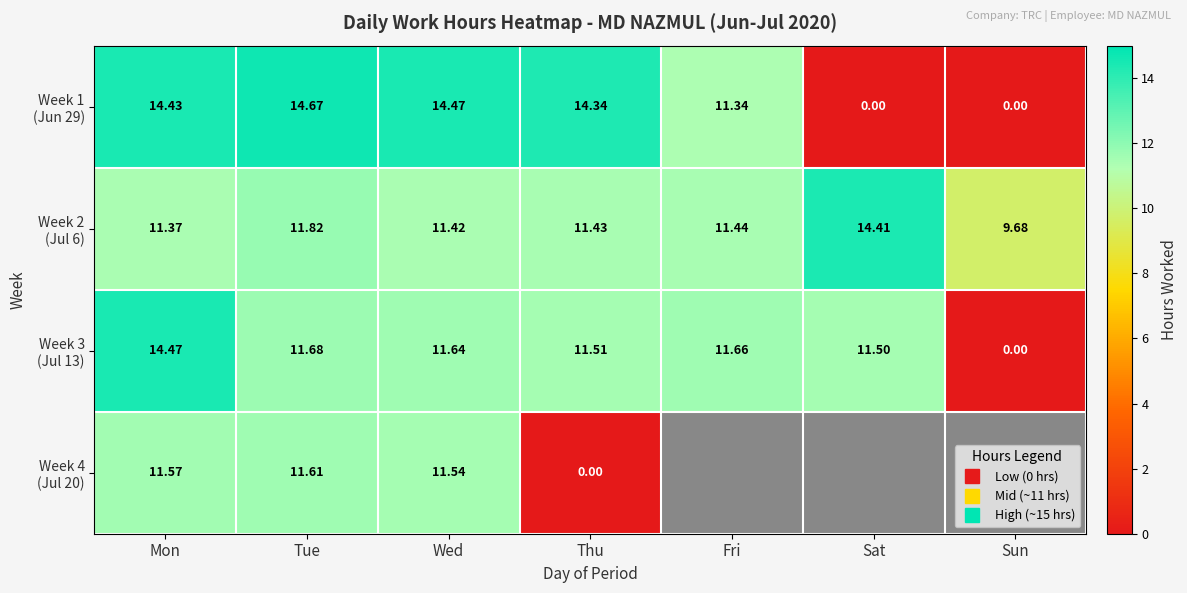

What is the sum of the Week 3 (Jul 13) values at Fri and Tue?

23.3